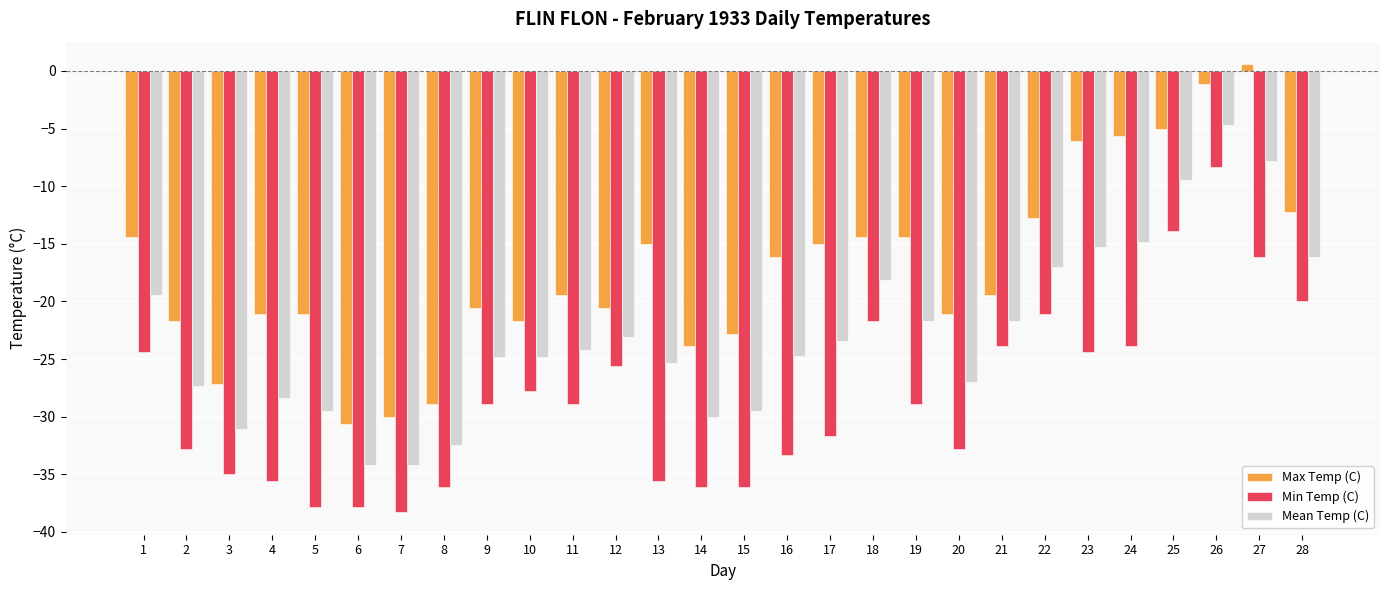

Which series has the largest total across all categories?

Max Temp (C)